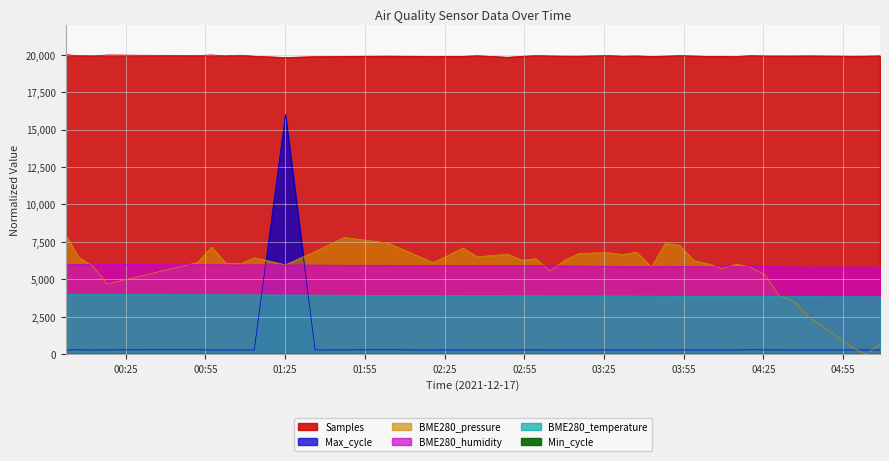

Which series has the widest spread of values?

Max_cycle